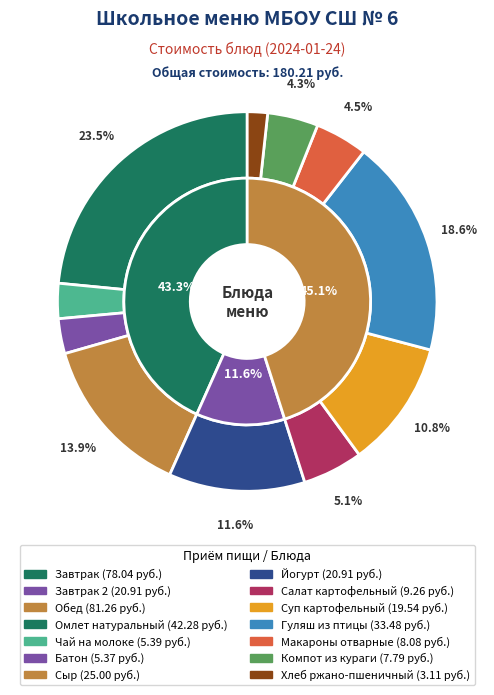

Does Салат картофельный account for over 50% of the chart?

No